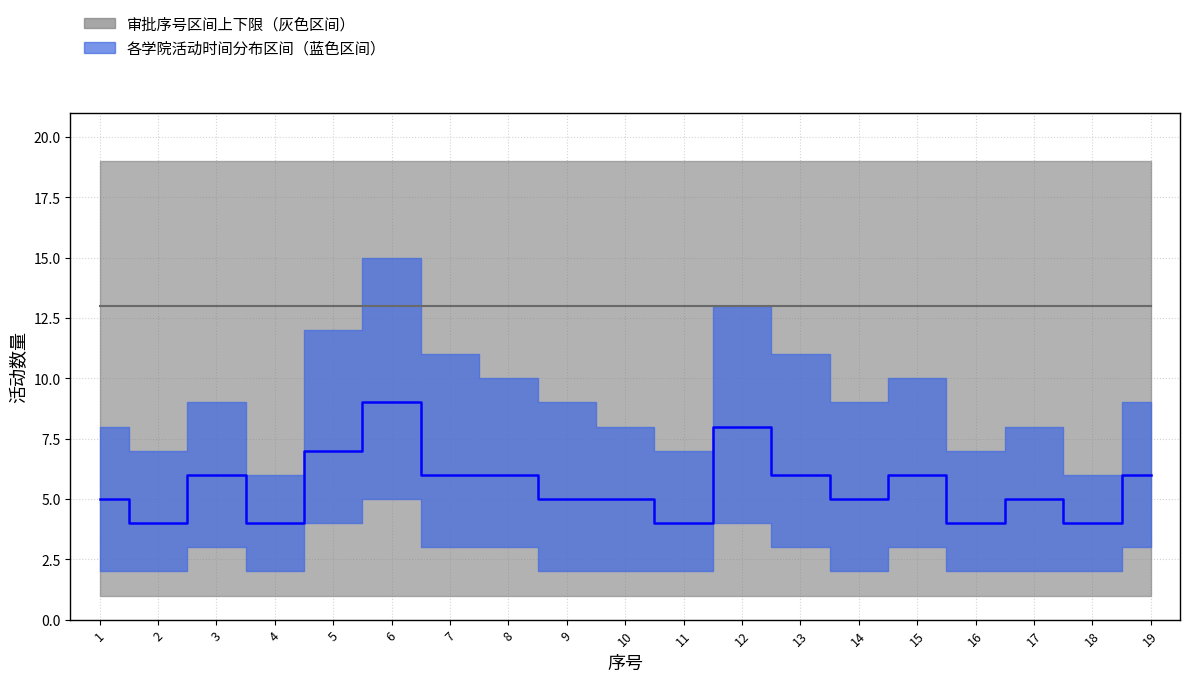

At how many categories does at least one series exceed 14?

19